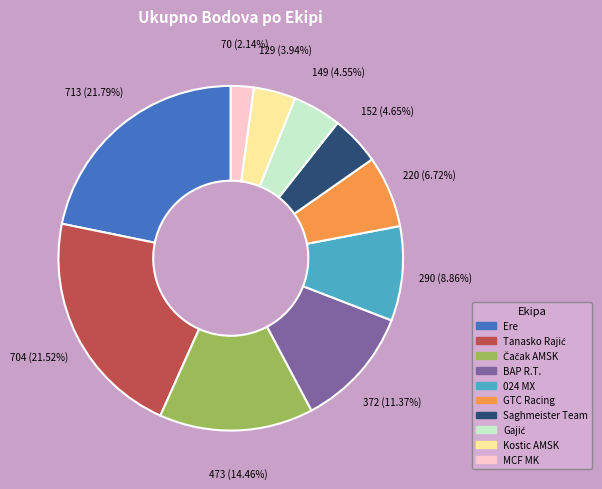

The Ere slice represents 35% of the pie. True or false?

False